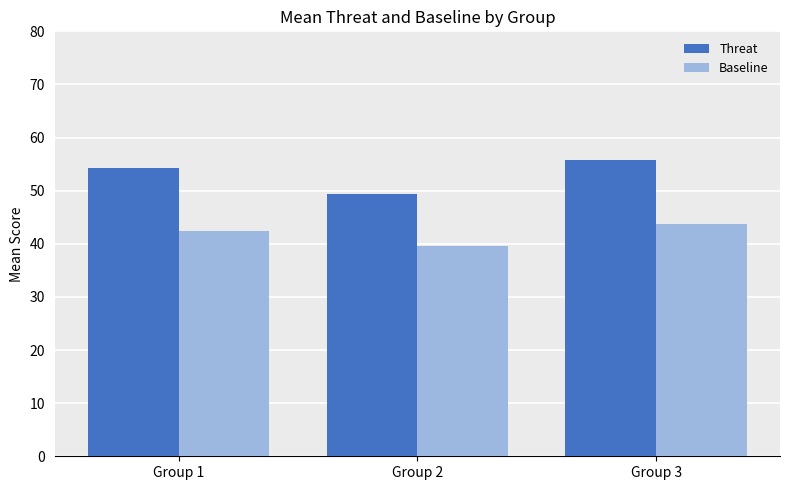

List the series in order of their peak value, highest first.

Threat, Baseline